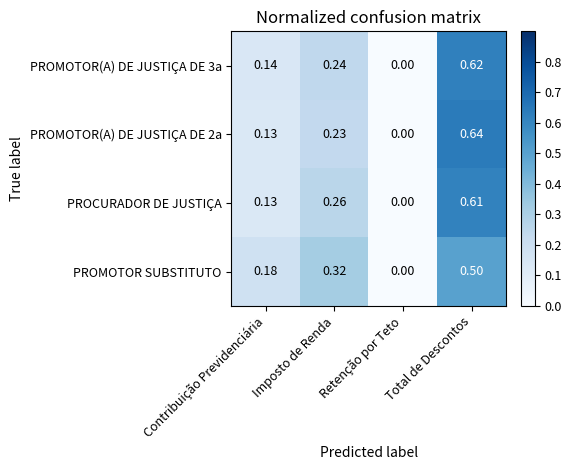

Which label corresponds to the largest value in the chart?

Total de Descontos